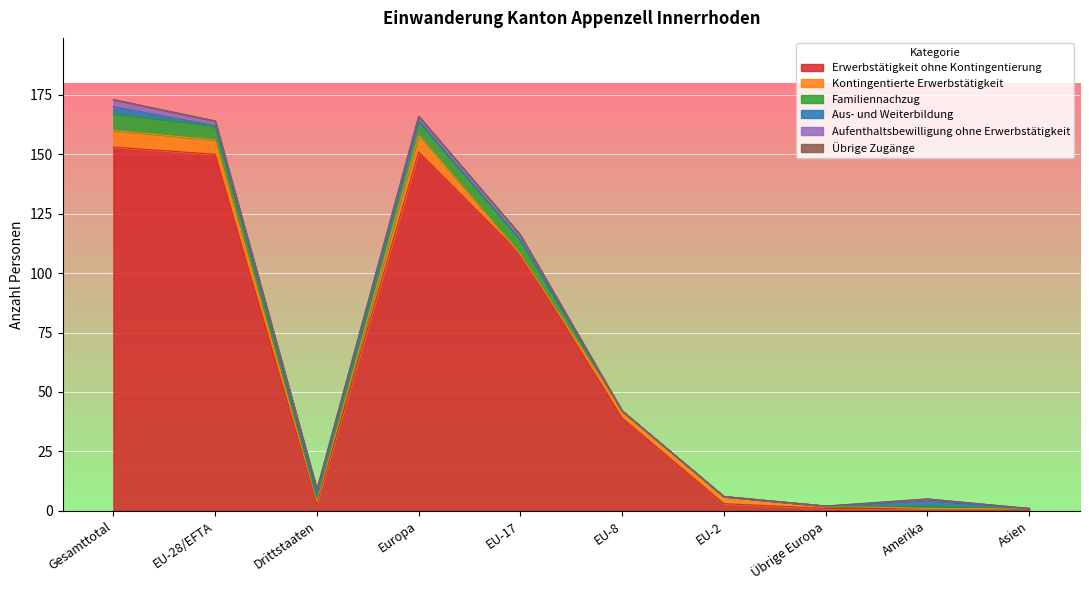

Does the chart display data point markers on the line(s)?

No